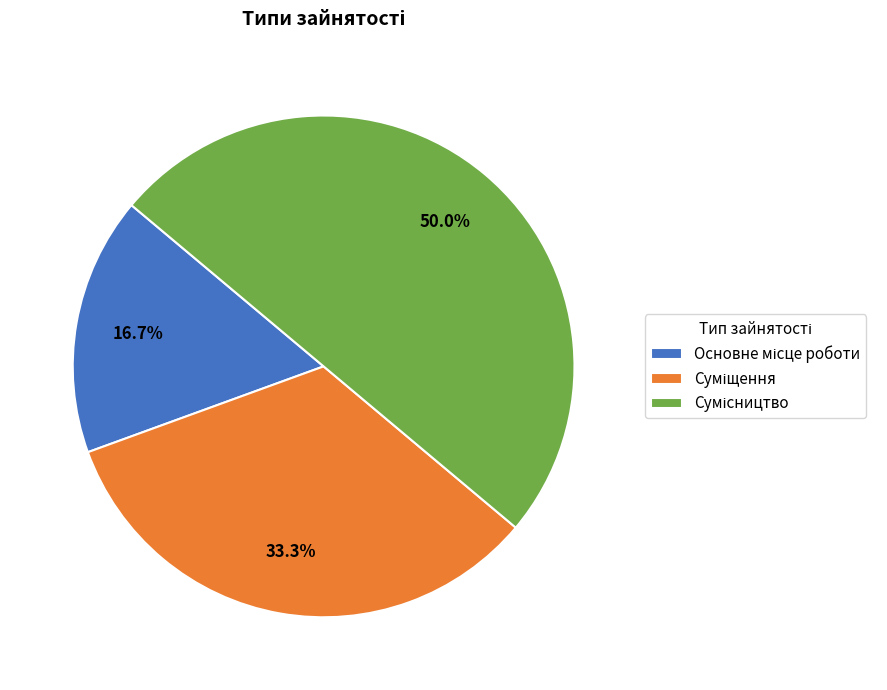

What is the smallest slice in the pie chart?

Основне місце роботи